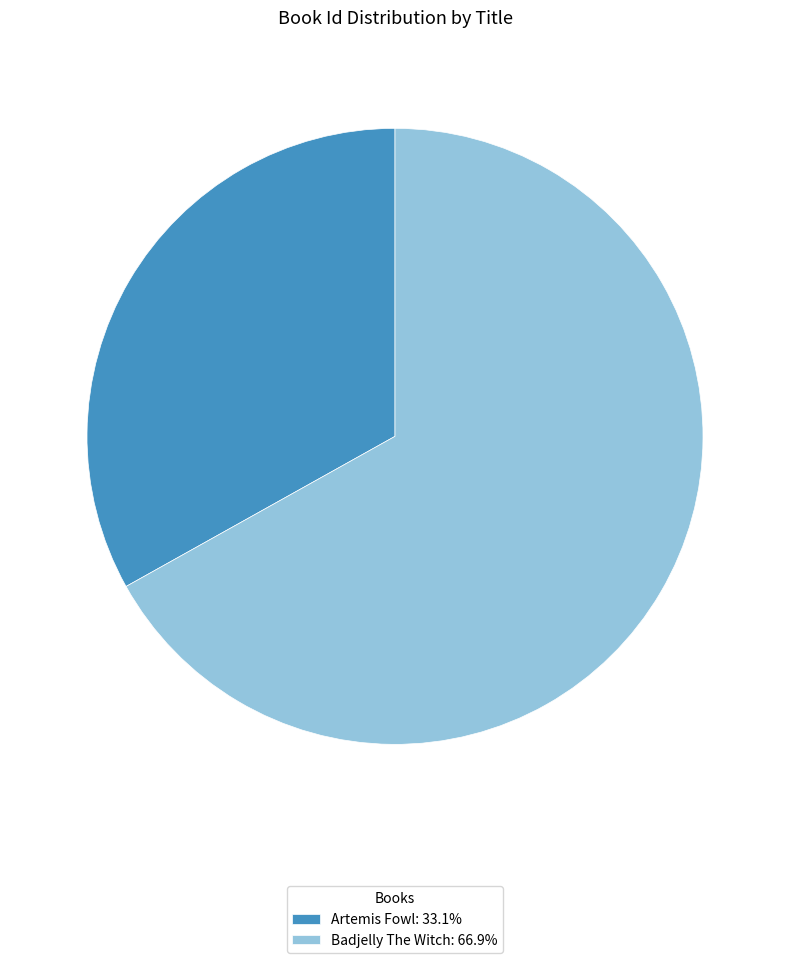

Is the sum of Artemis Fowl: 33.1% and Badjelly The Witch: 66.9% greater than half?

Yes